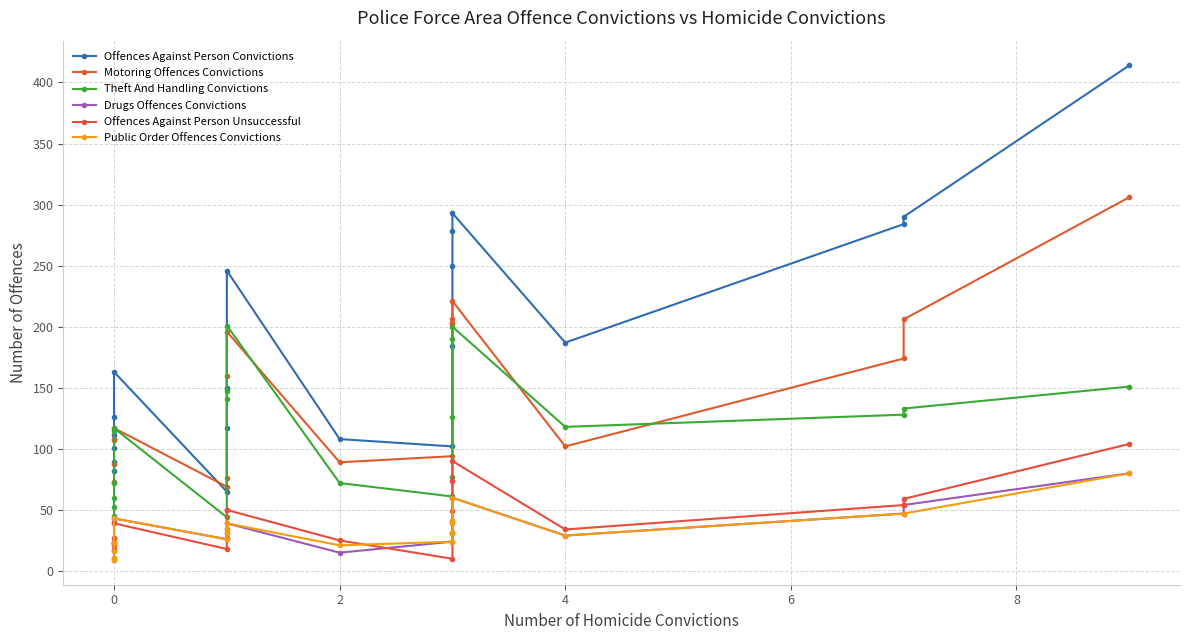

At how many categories does at least one series exceed 152?

11